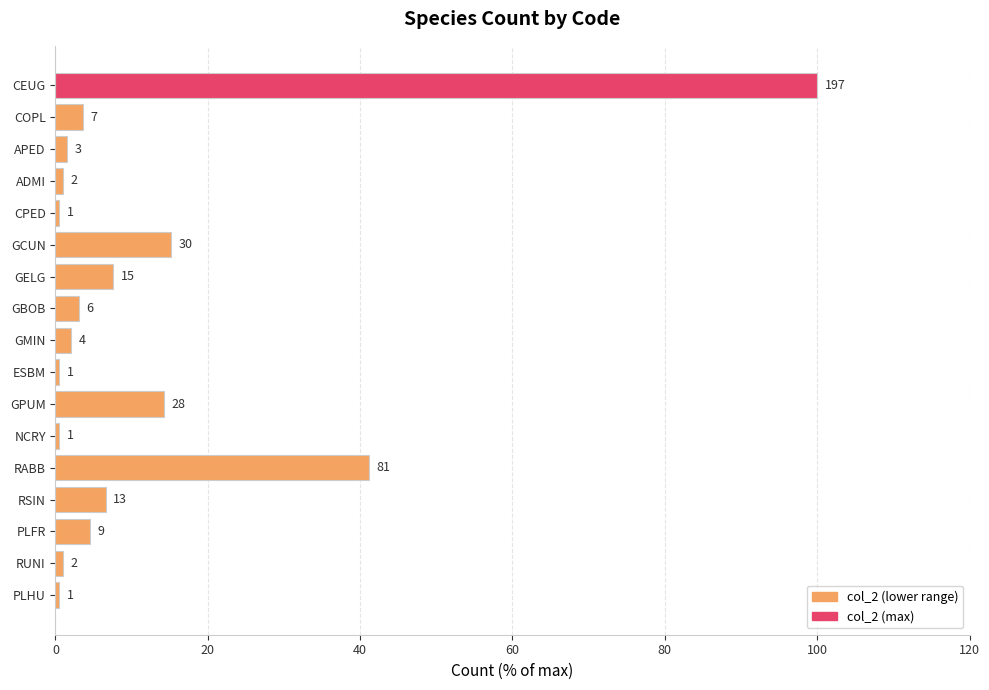

Does the chart contain any negative values?

No